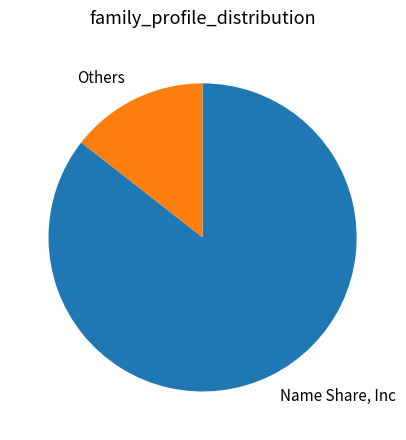

Approximately how many times larger is the value at Name Share, Inc compared to Others?

5.9